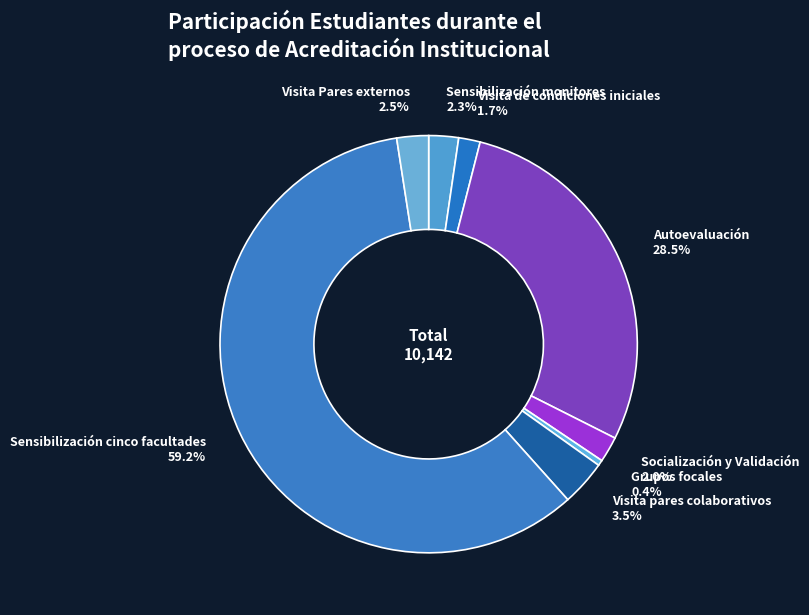

Which category has the biggest portion of the pie?

Sensibilización cinco facultades